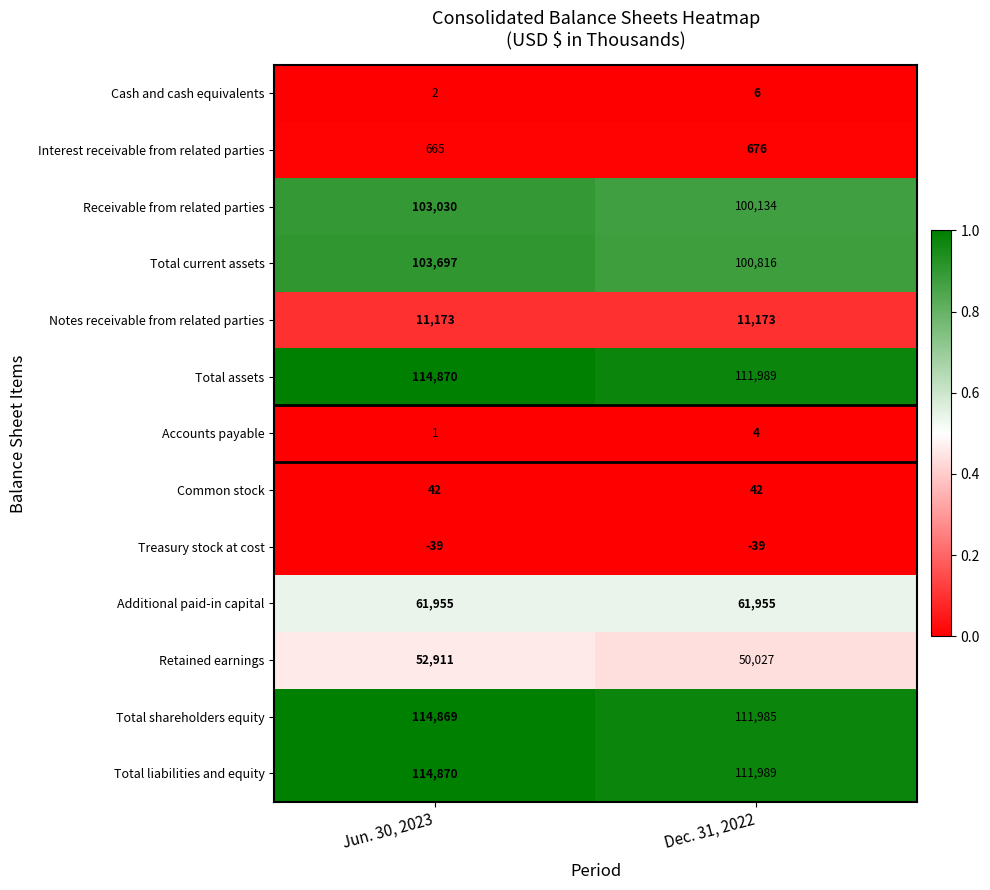

At how many categories does at least one series exceed 0?

2